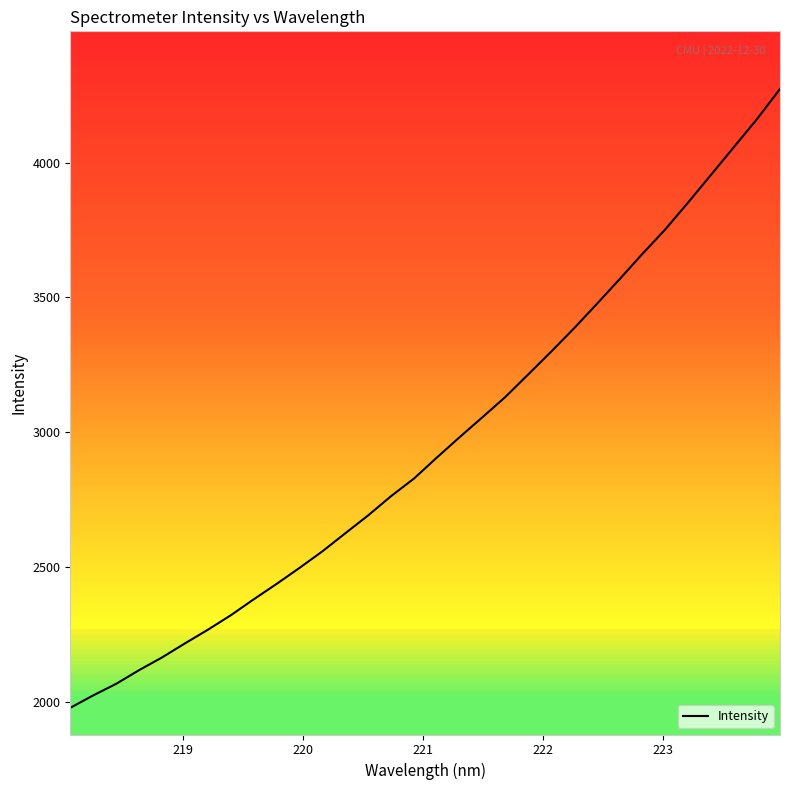

What is the maximum value shown in the chart?

4273.3